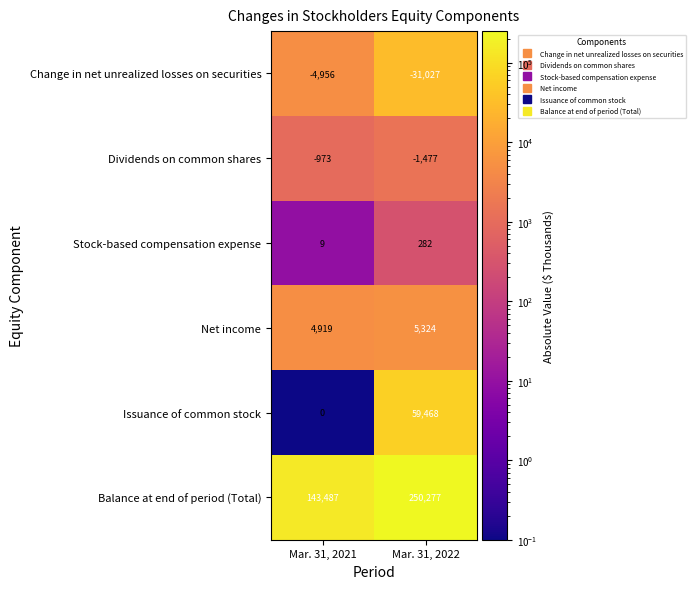

Is it true that Dividends on common shares equals -1477 at Mar. 31, 2022?

True